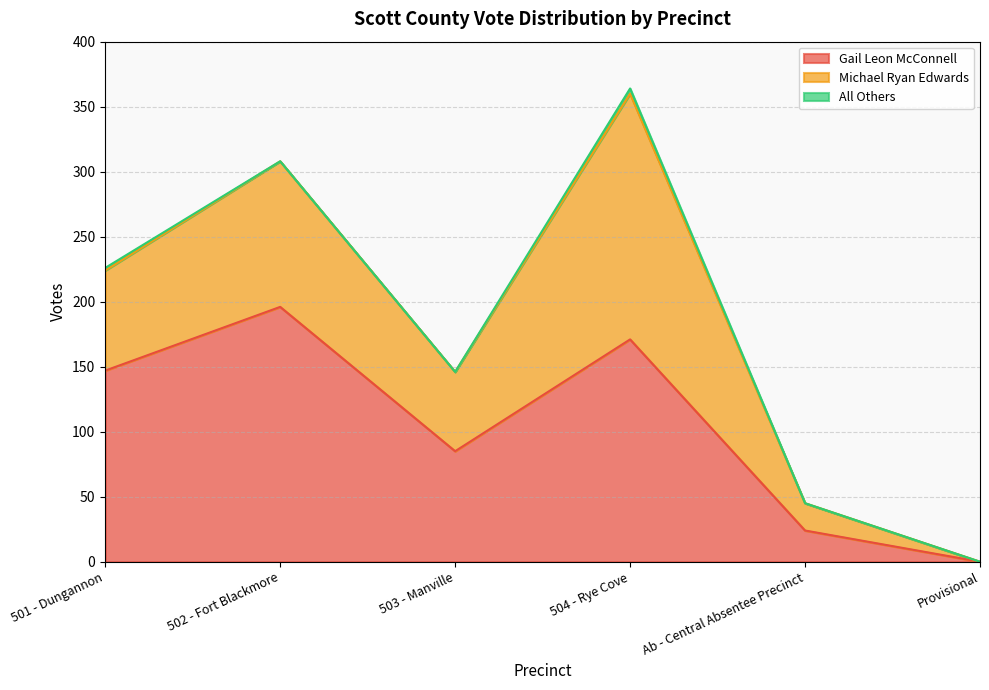

At which category does All Others reach its first local peak?

504 - Rye Cove